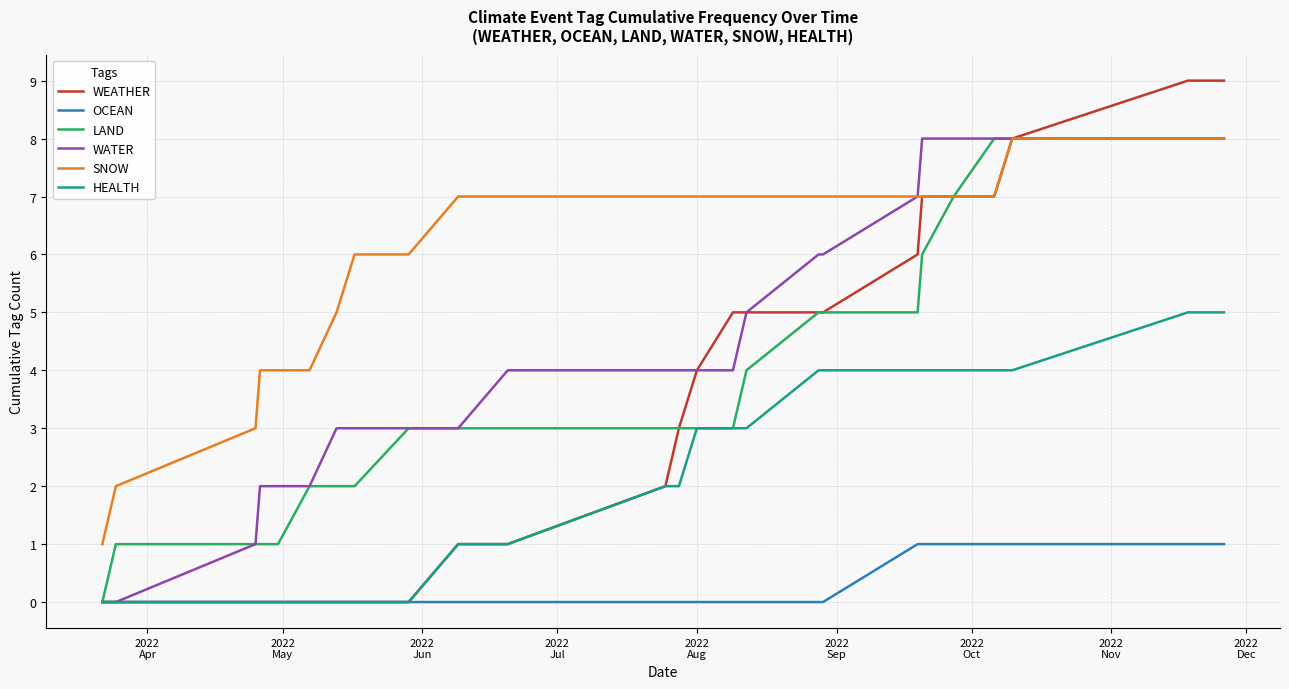

What is the maximum value shown in the chart?

9